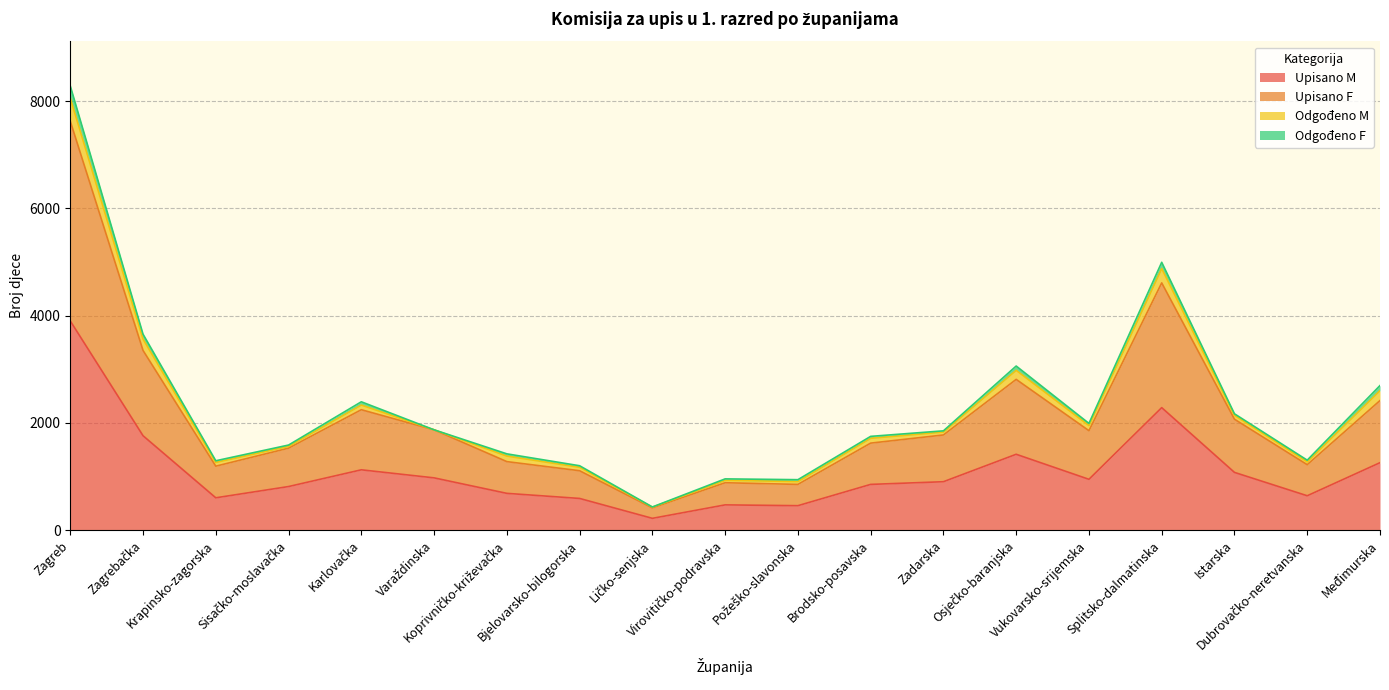

What is the spread (max minus min) of values at Krapinsko-zagorska?

590